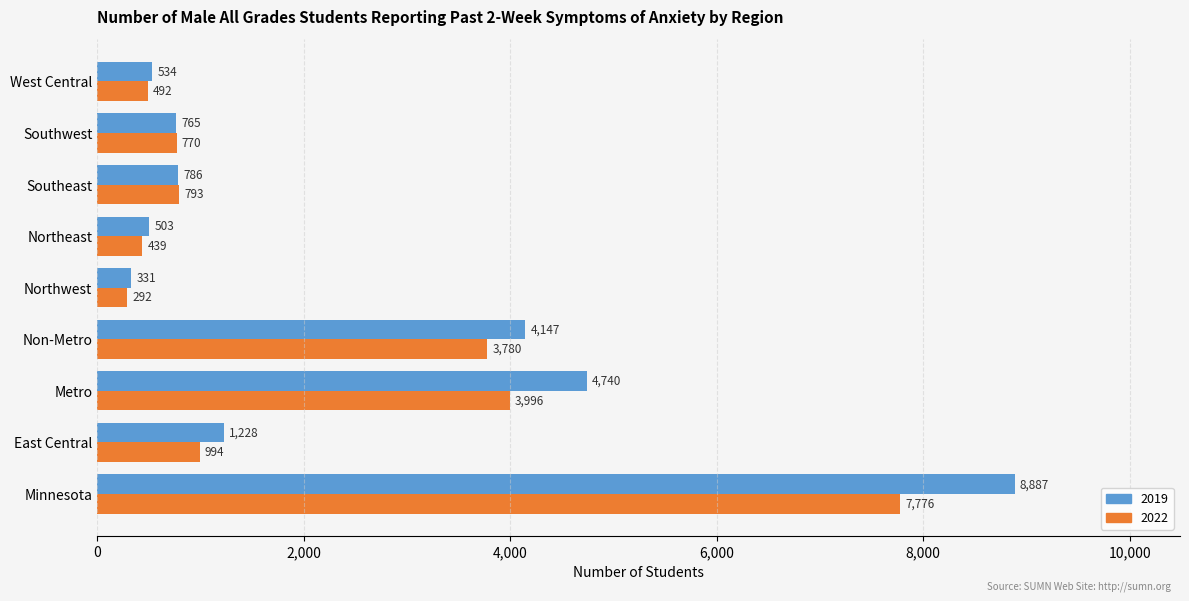

At which label does 2019 reach its minimum?

Northwest